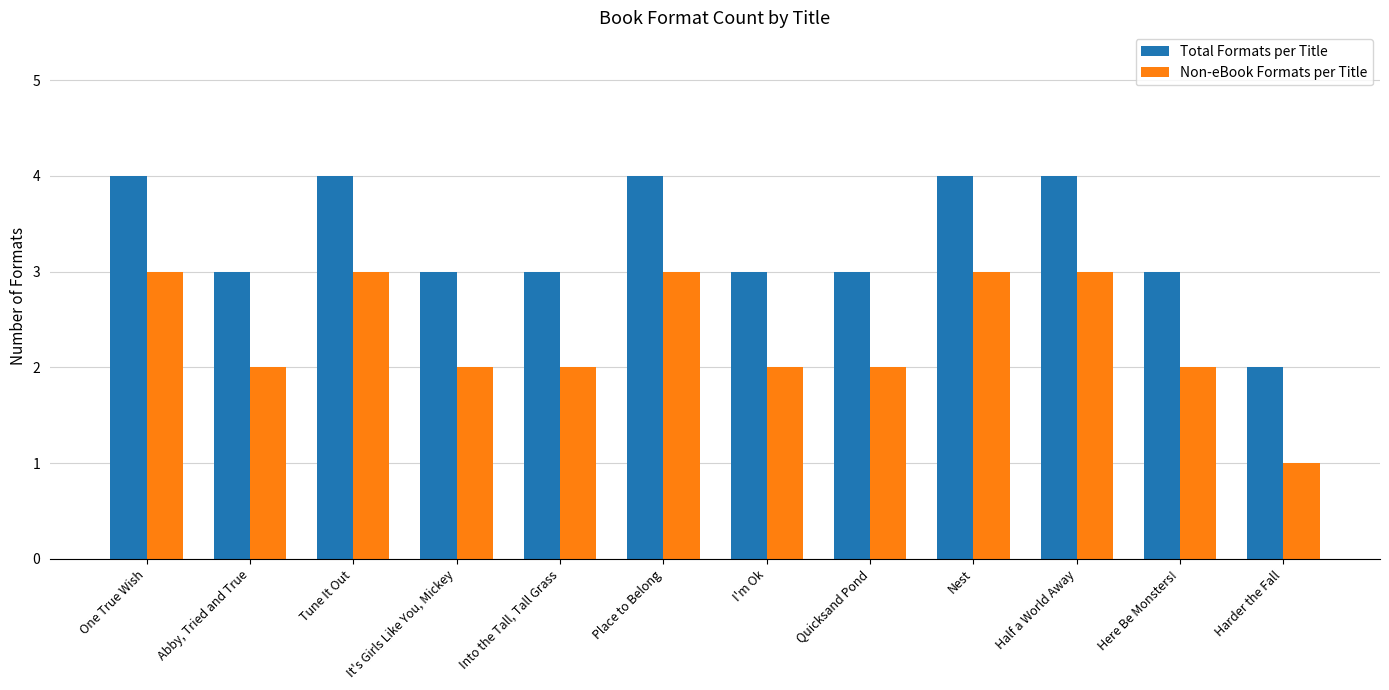

Rank the series by their average value, from lowest to highest.

Non-eBook Formats per Title, Total Formats per Title